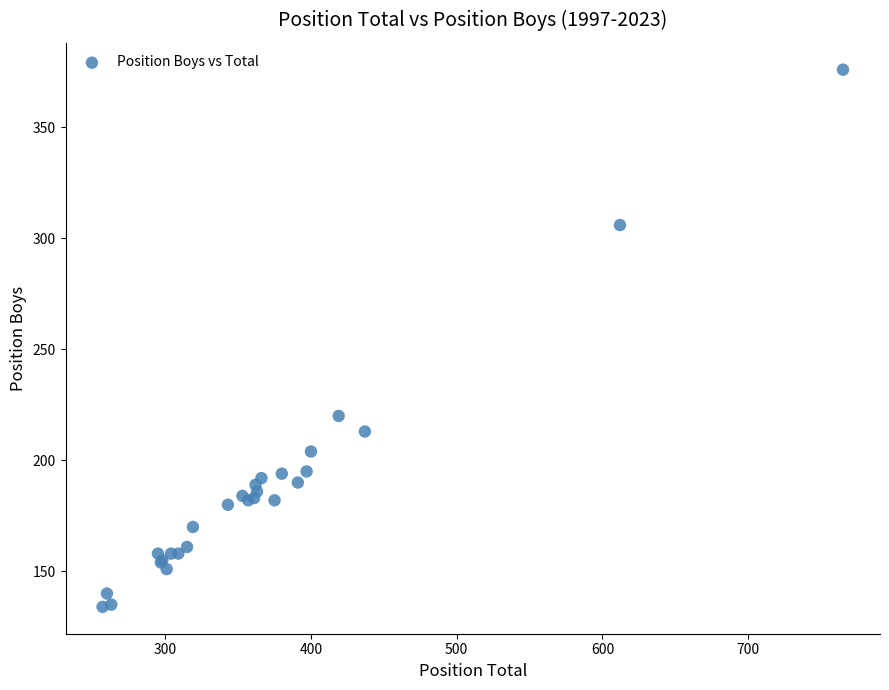

What Y value in the scatter plot is closest to 255?

220